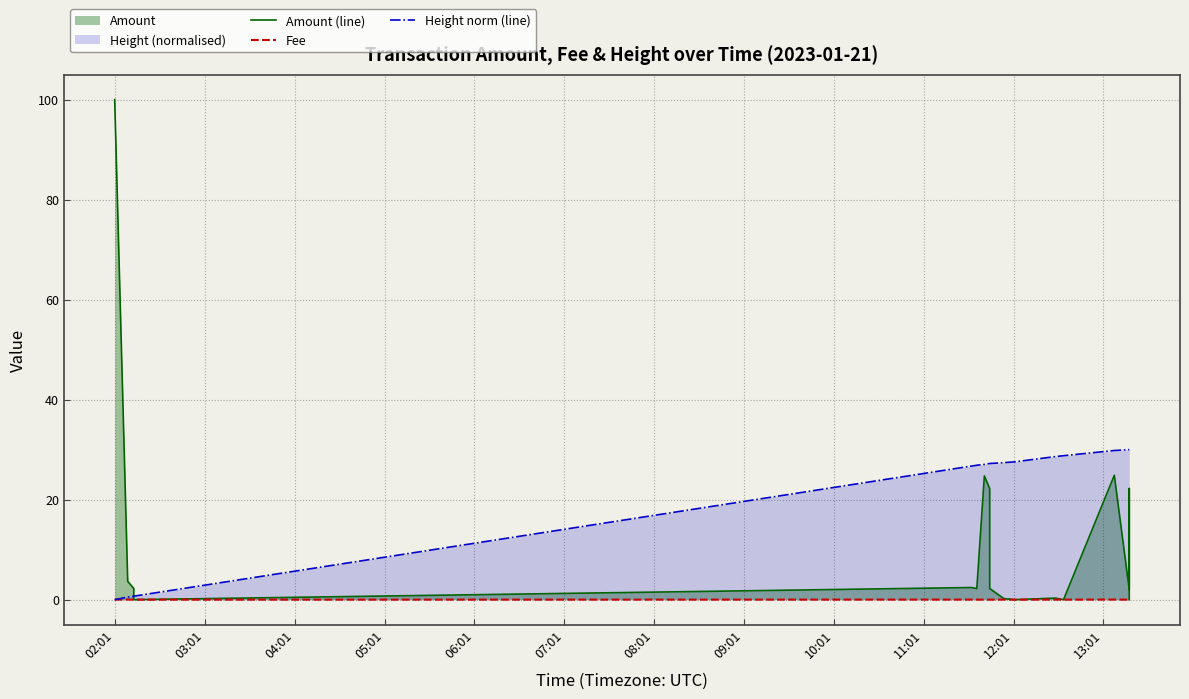

Is it true that Amount (line) equals 57.9 at 02:01?

False